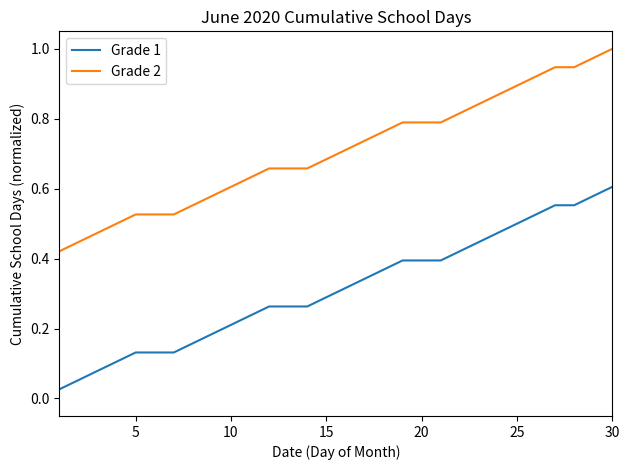

Which series has the largest total across all categories?

Grade 2